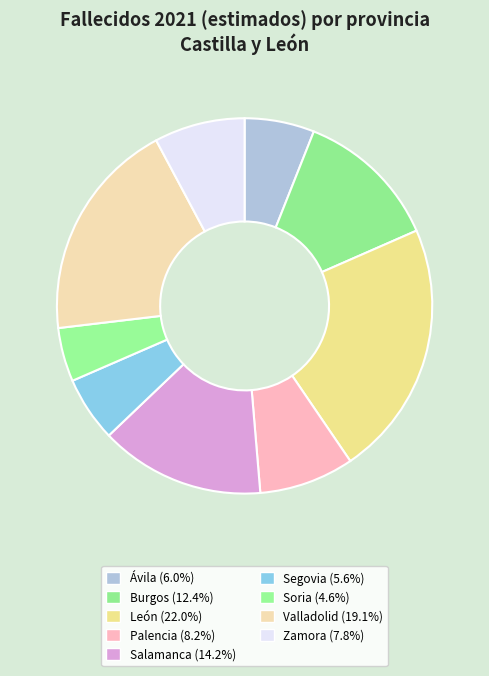

Does Segovia represent more than half of the total?

No